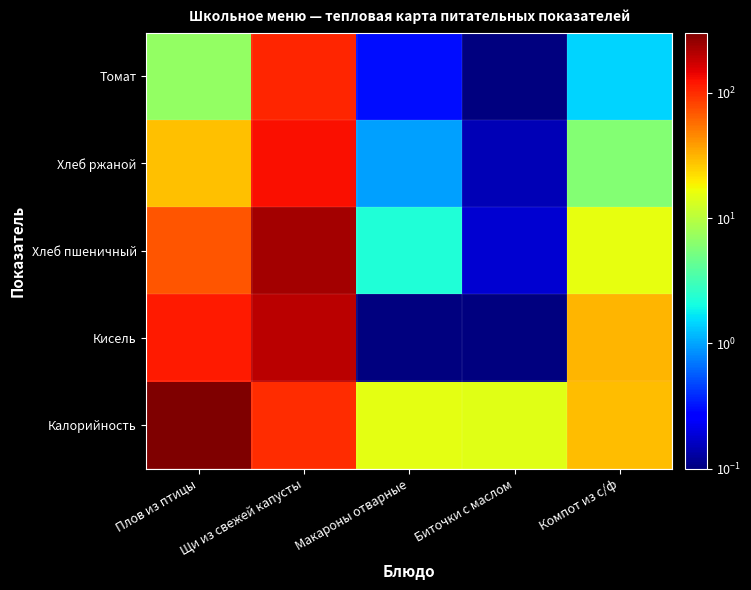

Which has a higher value, Макароны отварные or Щи из свежей капусты?

Щи из свежей капусты